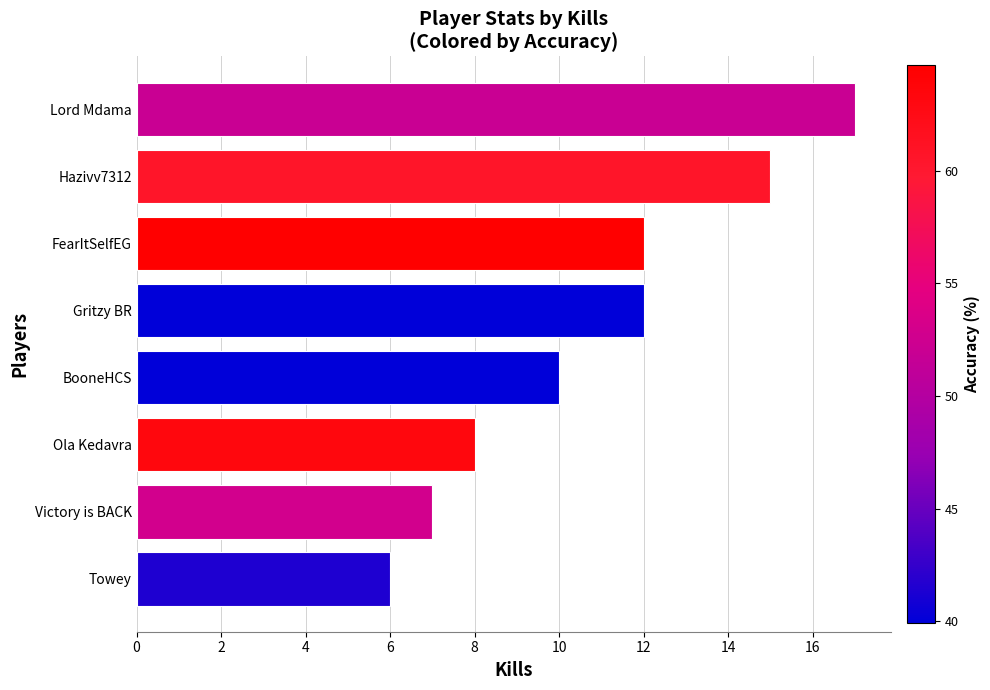

At which category does the chart reach its peak across all series?

Lord Mdama